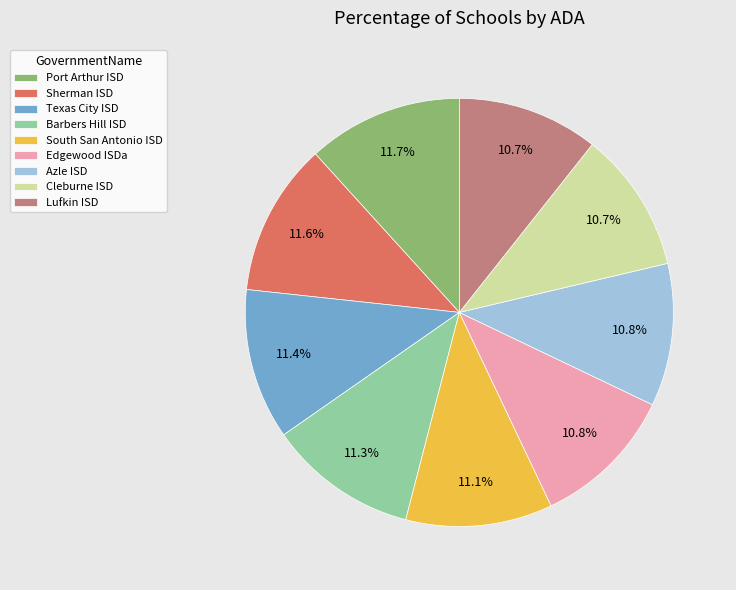

To the nearest percent, what is the combined percentage of Lufkin ISD and South San Antonio ISD?

22%